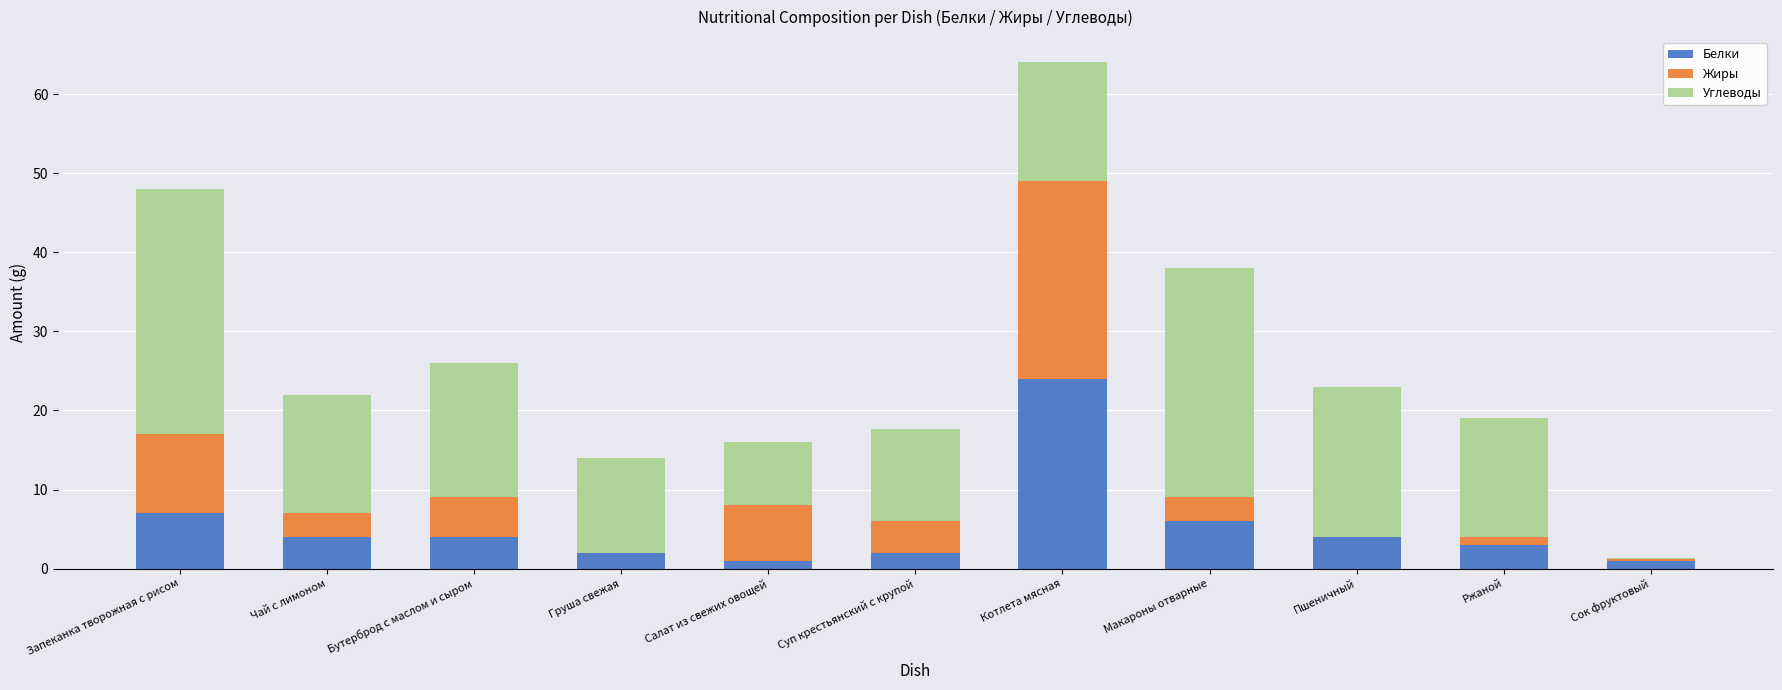

What is the highest value of the Белки series?

24.0